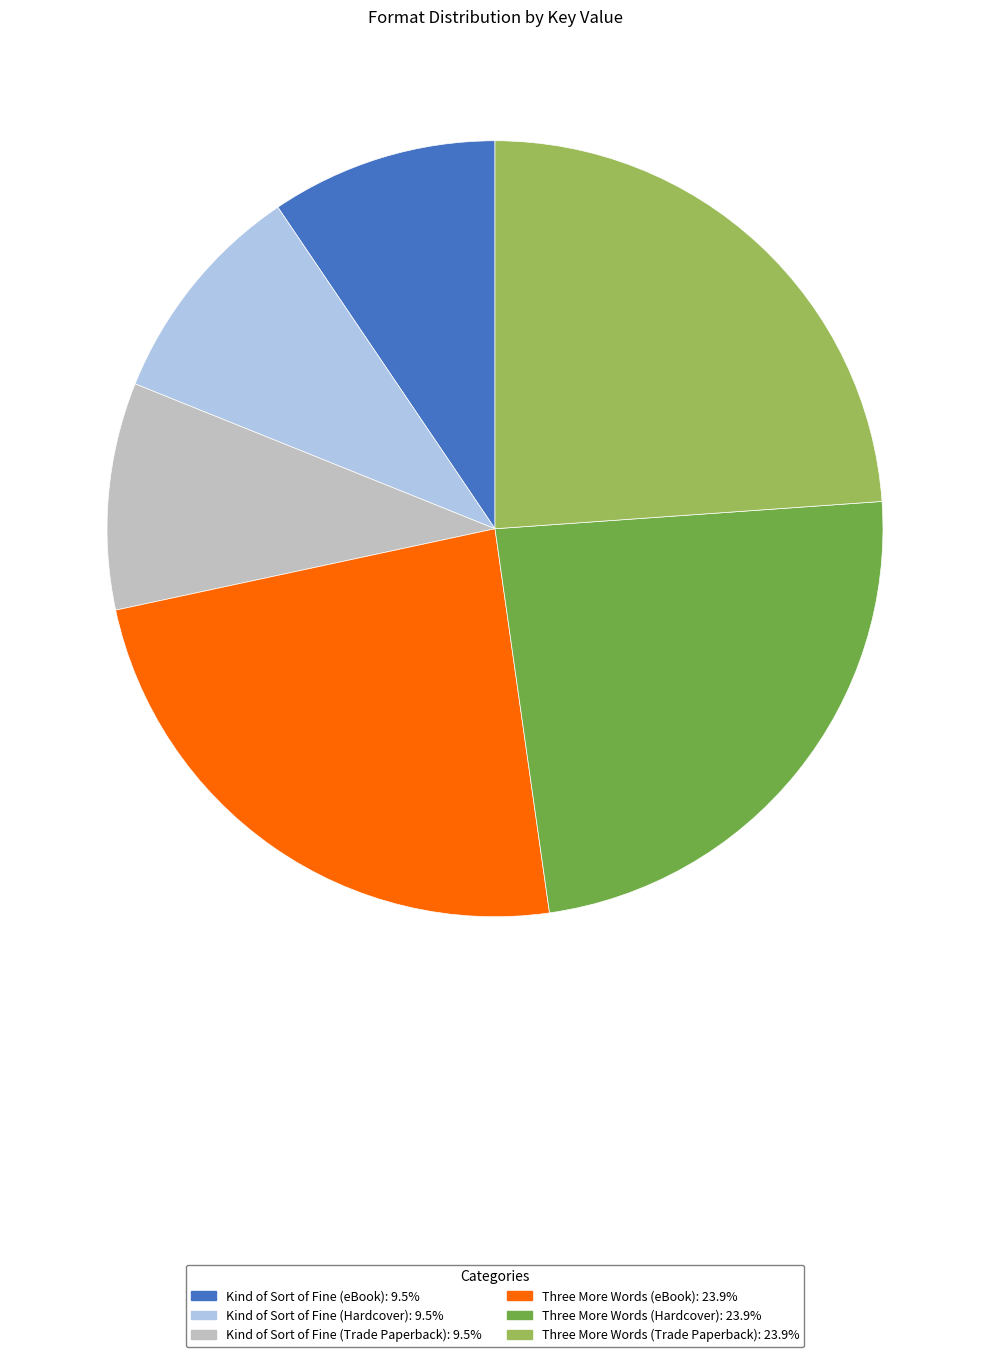

Is there a majority slice in this chart?

No